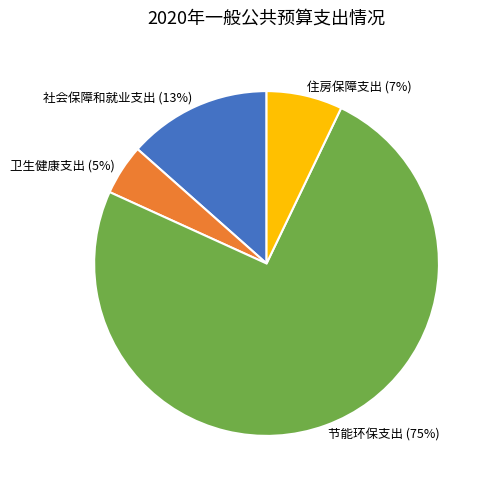

Is the sum of 住房保障支出 and 社会保障和就业支出 greater than half?

No